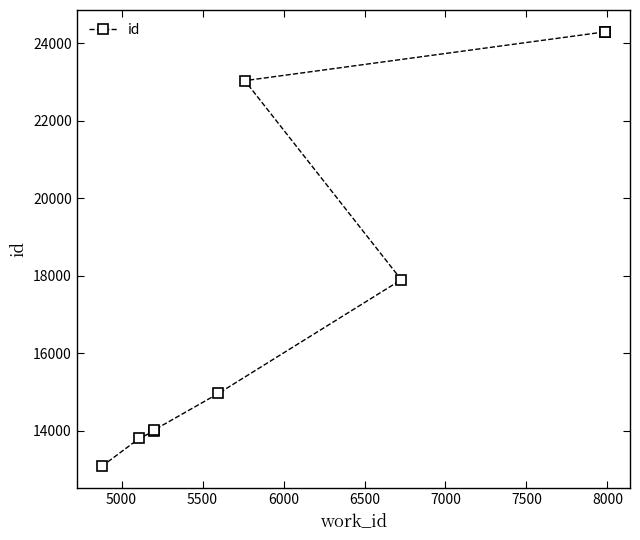

True or false: the data shows 5744 at 7000.

False